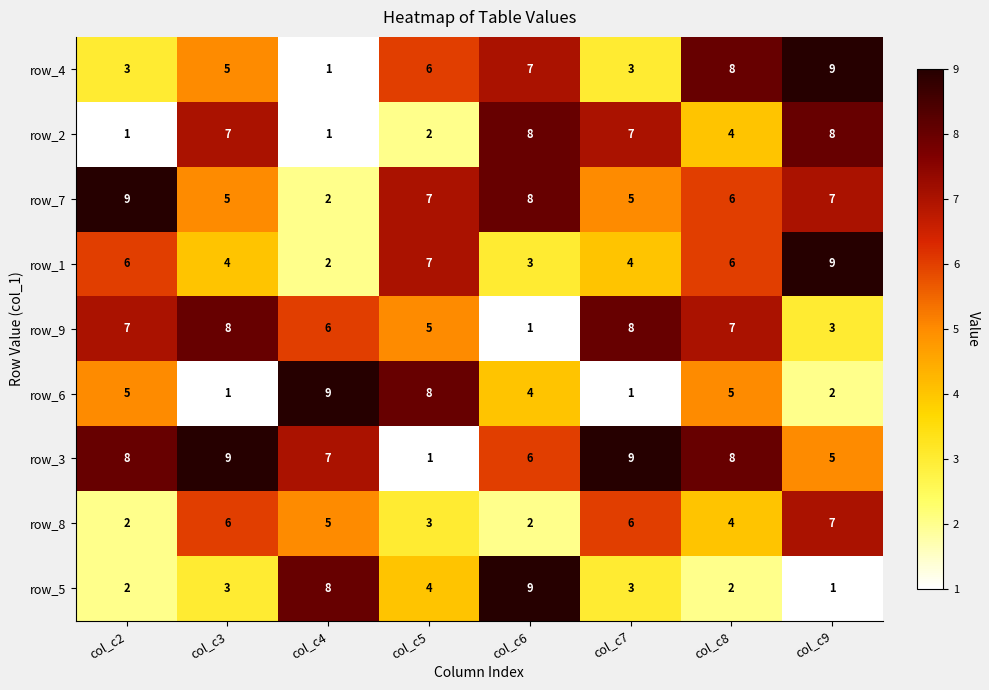

The value of row_4 at col_c2 is 3. True or false?

True